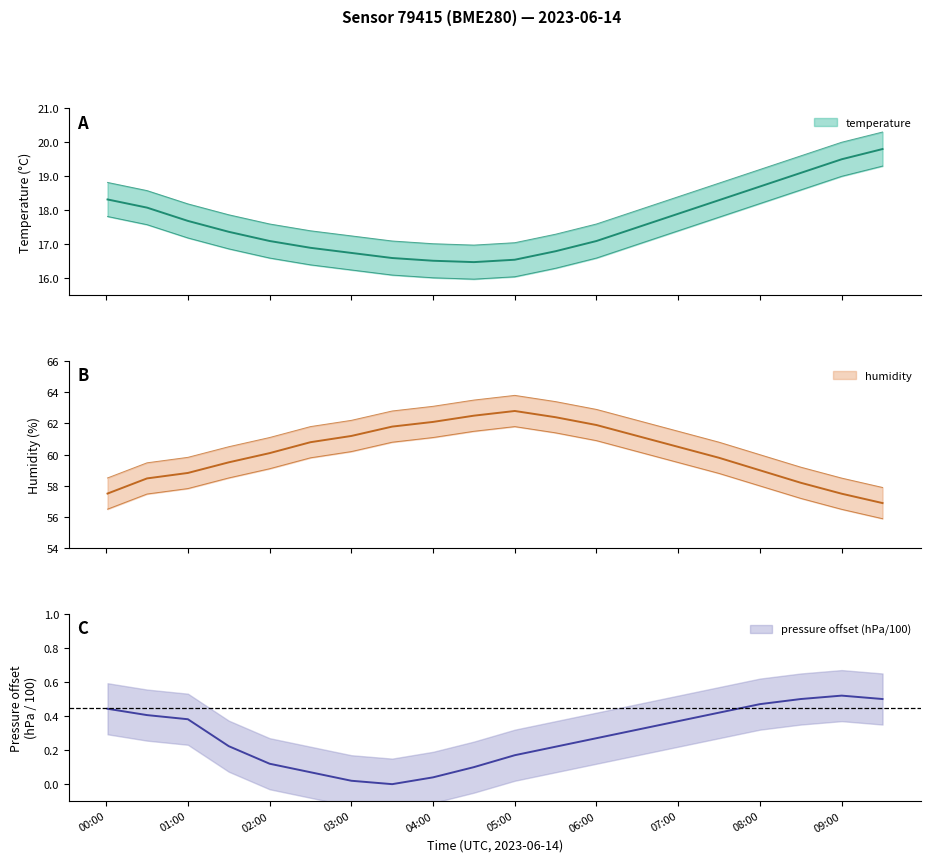

True or false: temperature and humidity intersect in this chart.

False